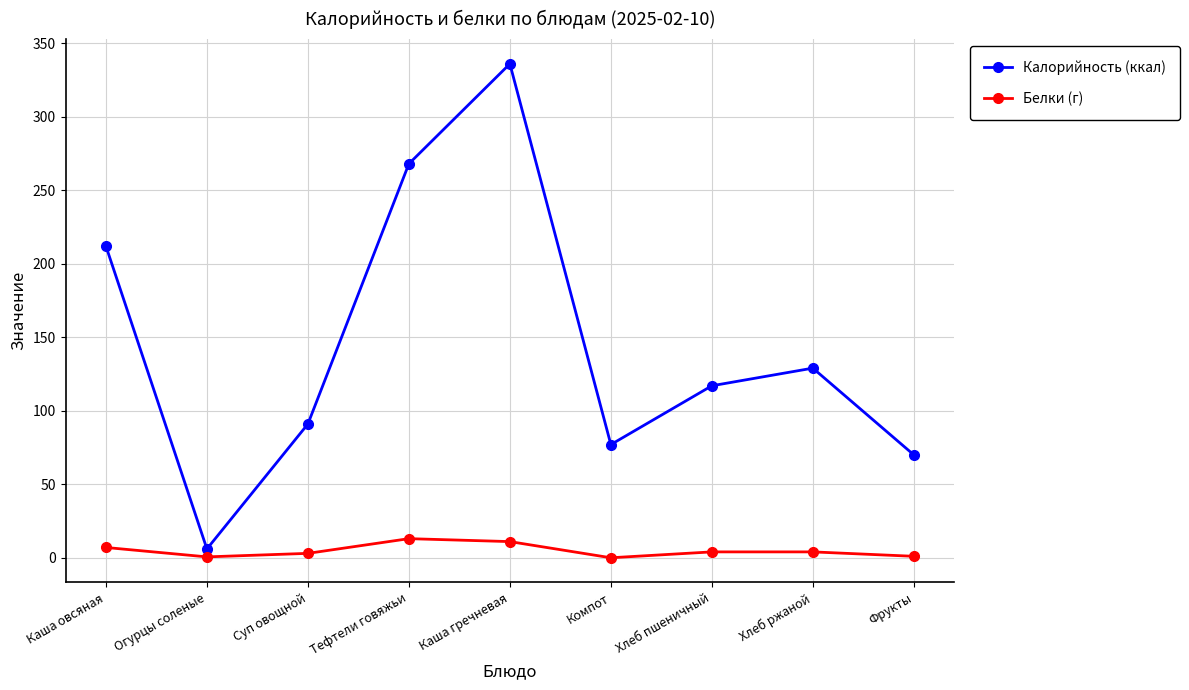

How many data points in Калорийность (ккал) are less than 117?

4